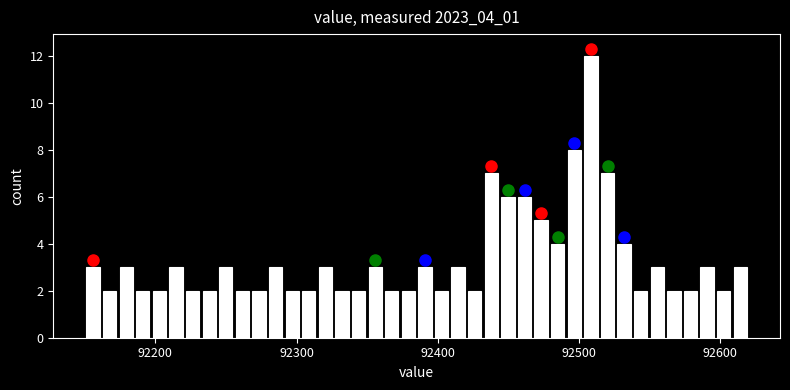

Around what value on the x-axis is the tallest bar? Give the approximate position of its centre, as read against the axis.

92510